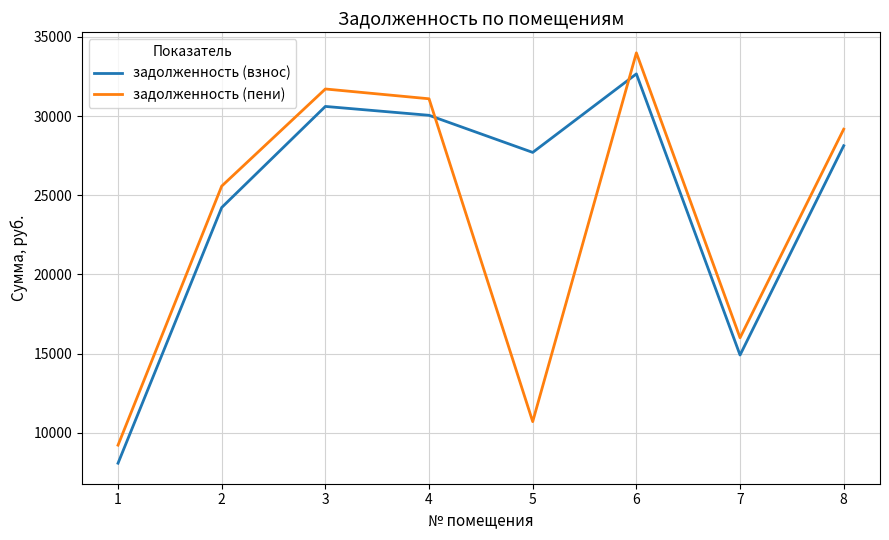

Reading right to left, list all the values displayed in this chart.

задолженность (взнос): 8=28128.3	7=14907.1	6=32664.1	5=27705.5	4=30048.7	3=30609.7	2=24224.9	1=8075.0
задолженность (пени): 8=29172.3	7=15996.7	6=33993.7	5=10701.0	4=31092.7	3=31711.3	2=25576.1	1=9215.0